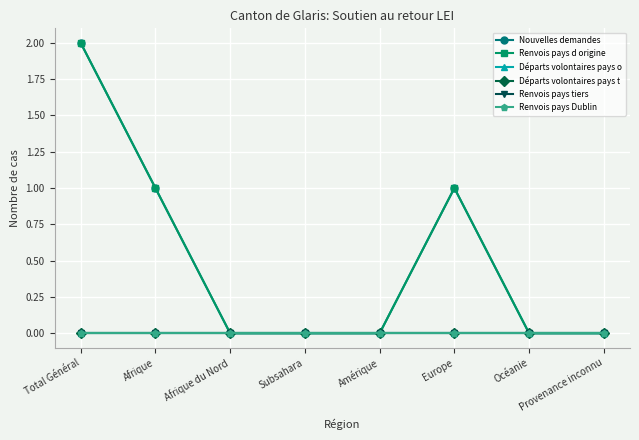

Is this an area chart (filled region under the line)?

No